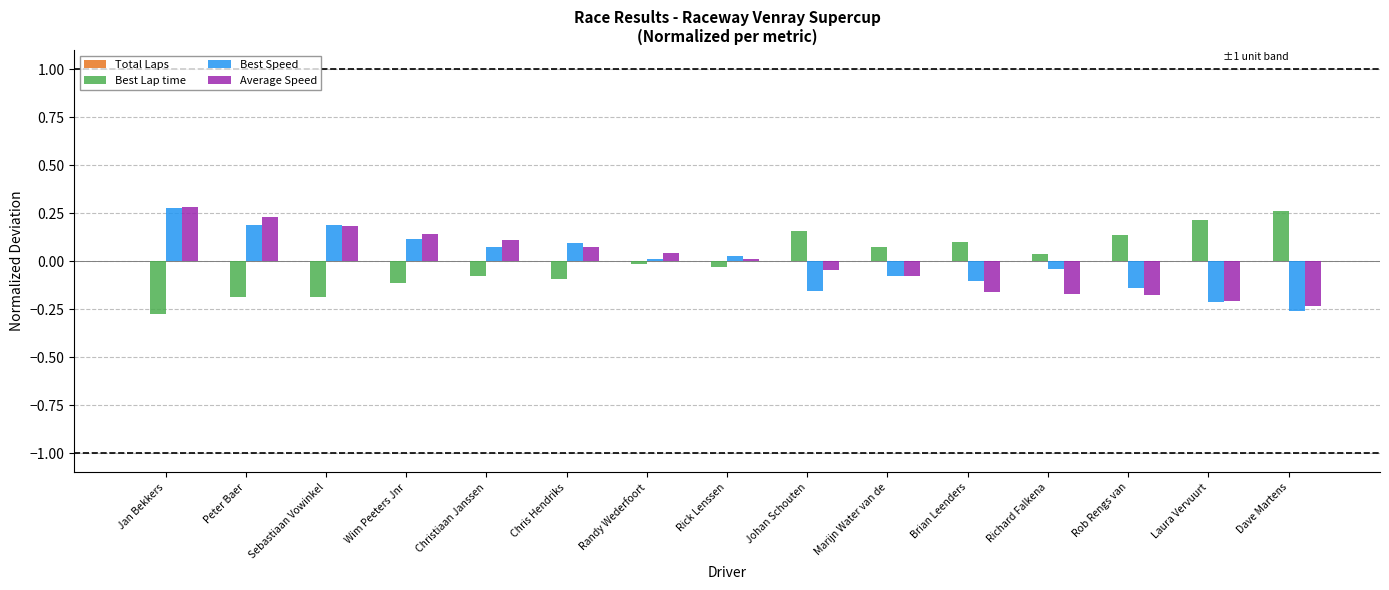

What is the spread (max minus min) of values at Laura Vervuurt?

0.4